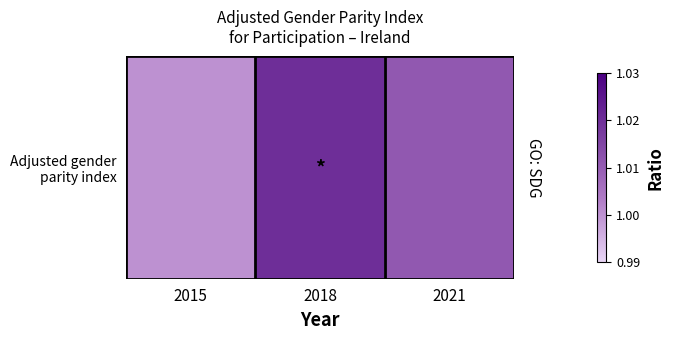

What value does the data have at 2021?

1.0